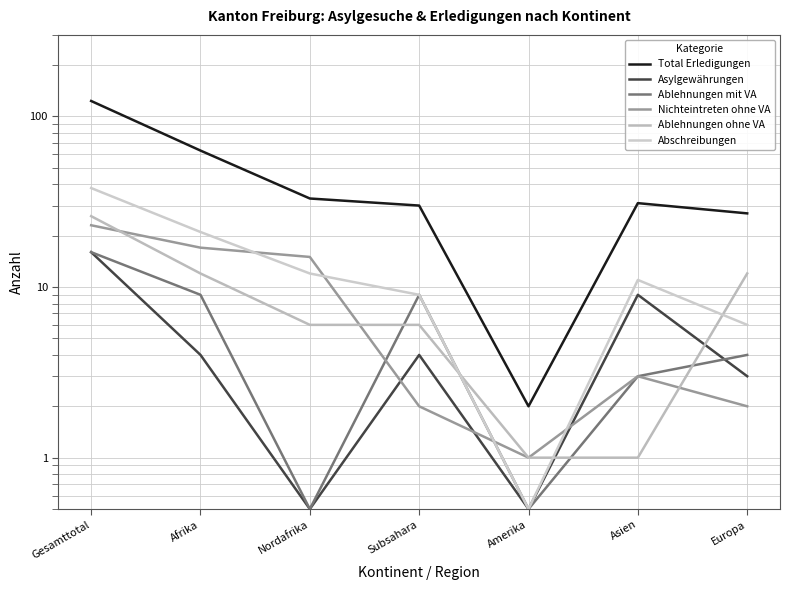

What is the spread (max minus min) of values at Amerika?

1.5